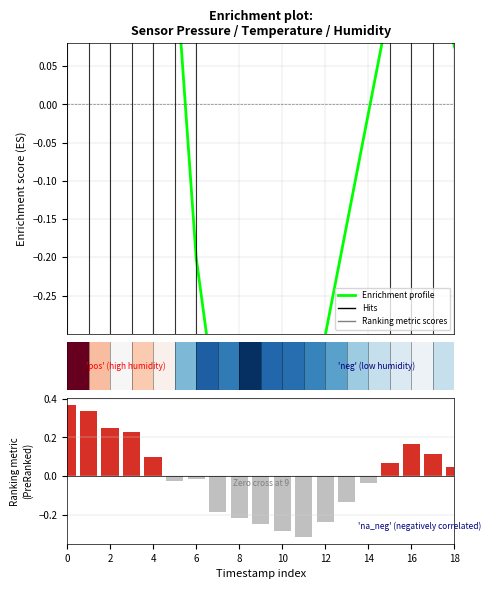

At how many categories does at least one series exceed 0?

10